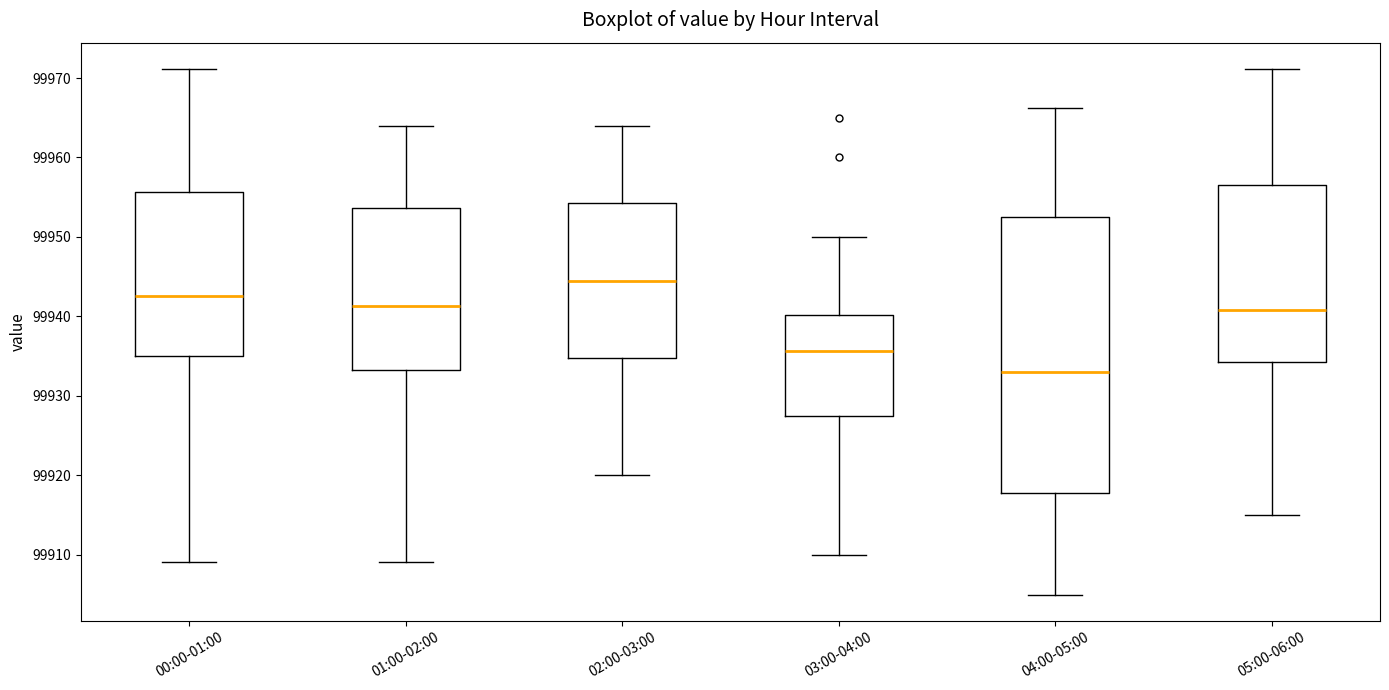

Reading left to right, transcribe this box plot: for each box, give where its median line is, the range the box spans, and where its two whiskers end, as read against the y-axis. The values are not printed on the chart, so give them approximately, as read against the axis.

00:00-01:00: median 99943, box 99935 to 99956, whiskers 99909 to 99971
01:00-02:00: median 99941, box 99933 to 99954, whiskers 99909 to 99964
02:00-03:00: median 99945, box 99935 to 99954, whiskers 99920 to 99964
03:00-04:00: median 99936, box 99928 to 99940, whiskers 99910 to 99950
04:00-05:00: median 99933, box 99918 to 99953, whiskers 99905 to 99966
05:00-06:00: median 99941, box 99934 to 99957, whiskers 99915 to 99971